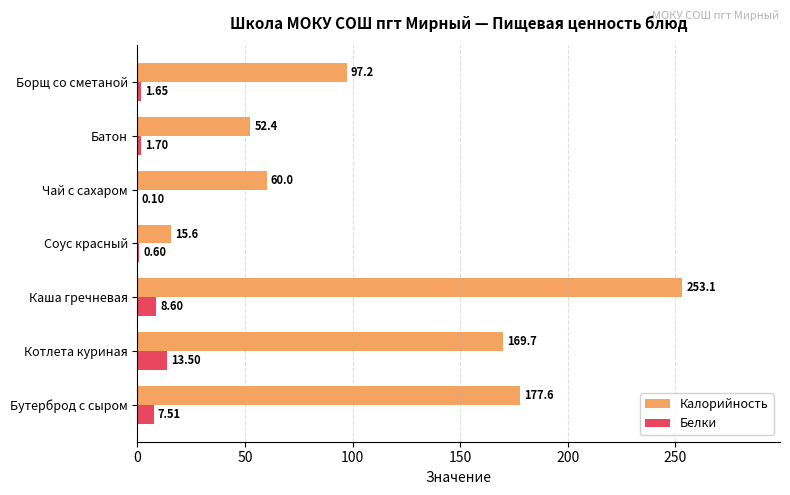

At which label is Белки closest to 6?

Бутерброд с сыром